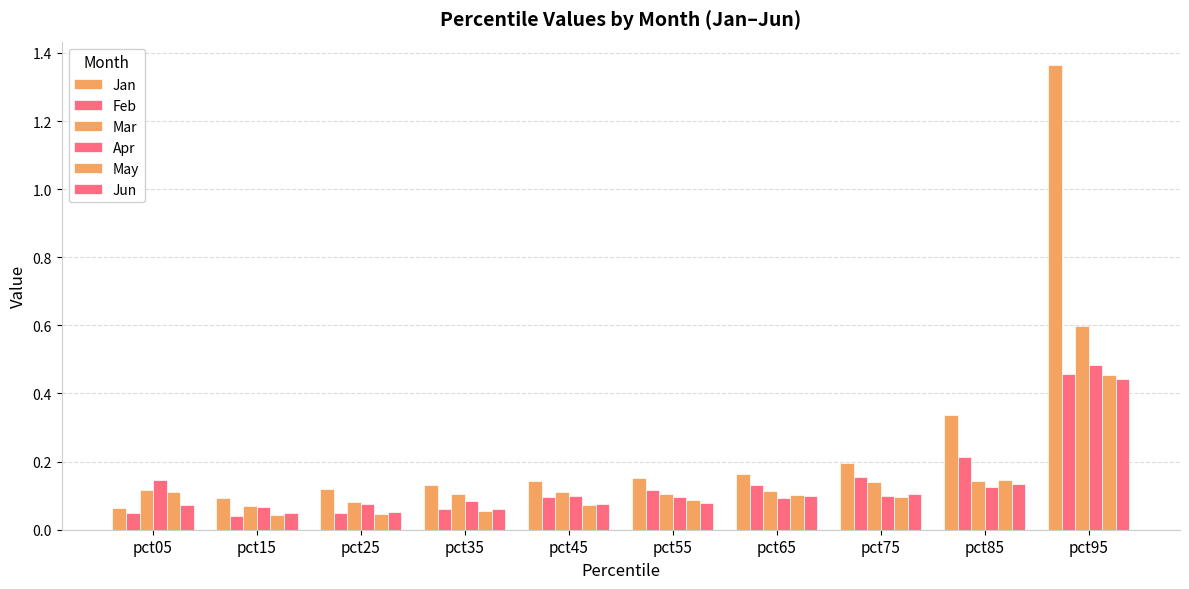

What is the difference between the second highest and minimum values in the Feb series?

0.2